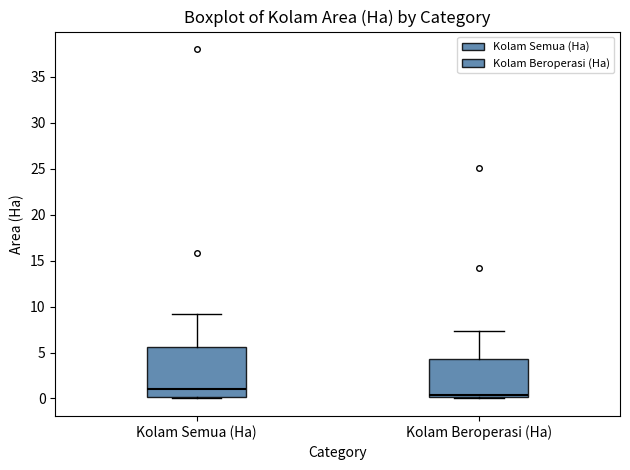

Where does the median line of the box for Kolam Beroperasi (Ha) sit on the y-axis? The values are not printed on the chart, so give them approximately, as read against the axis.

0.5